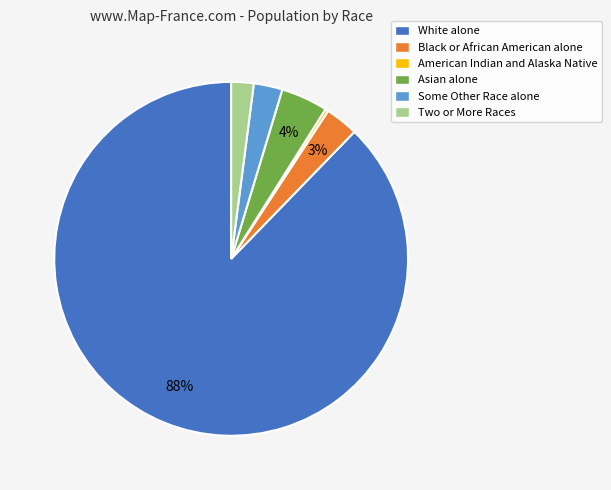

Does White alone account for over 50% of the chart?

Yes